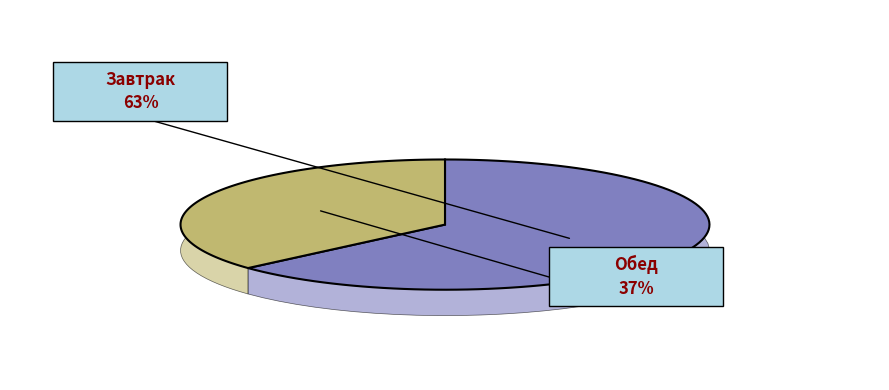

True or false: Огурцы консервированные accounts for 11% of the total.

False